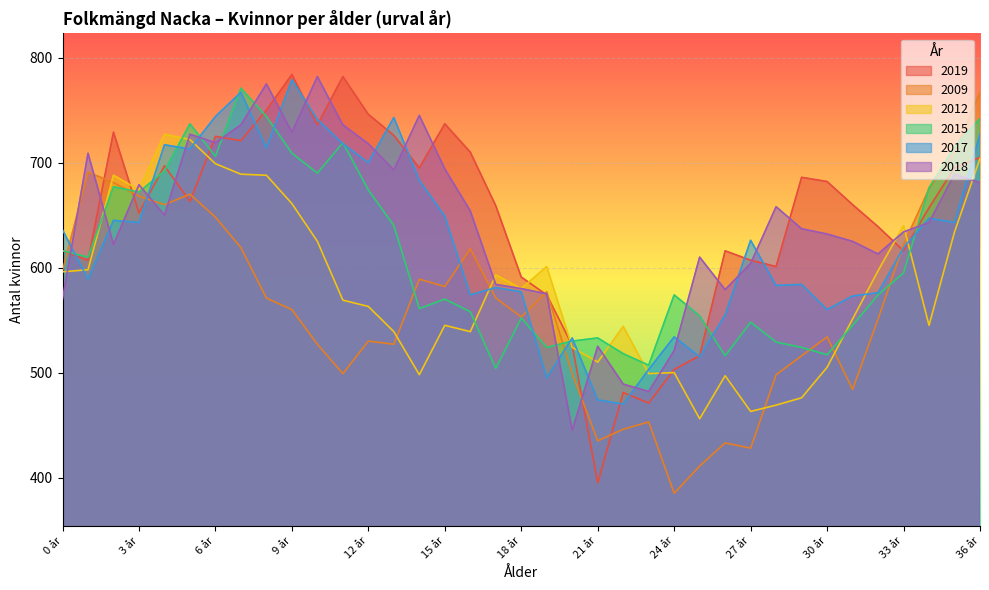

After their last crossing, which series has the higher values: 2018 or 2009?

2009